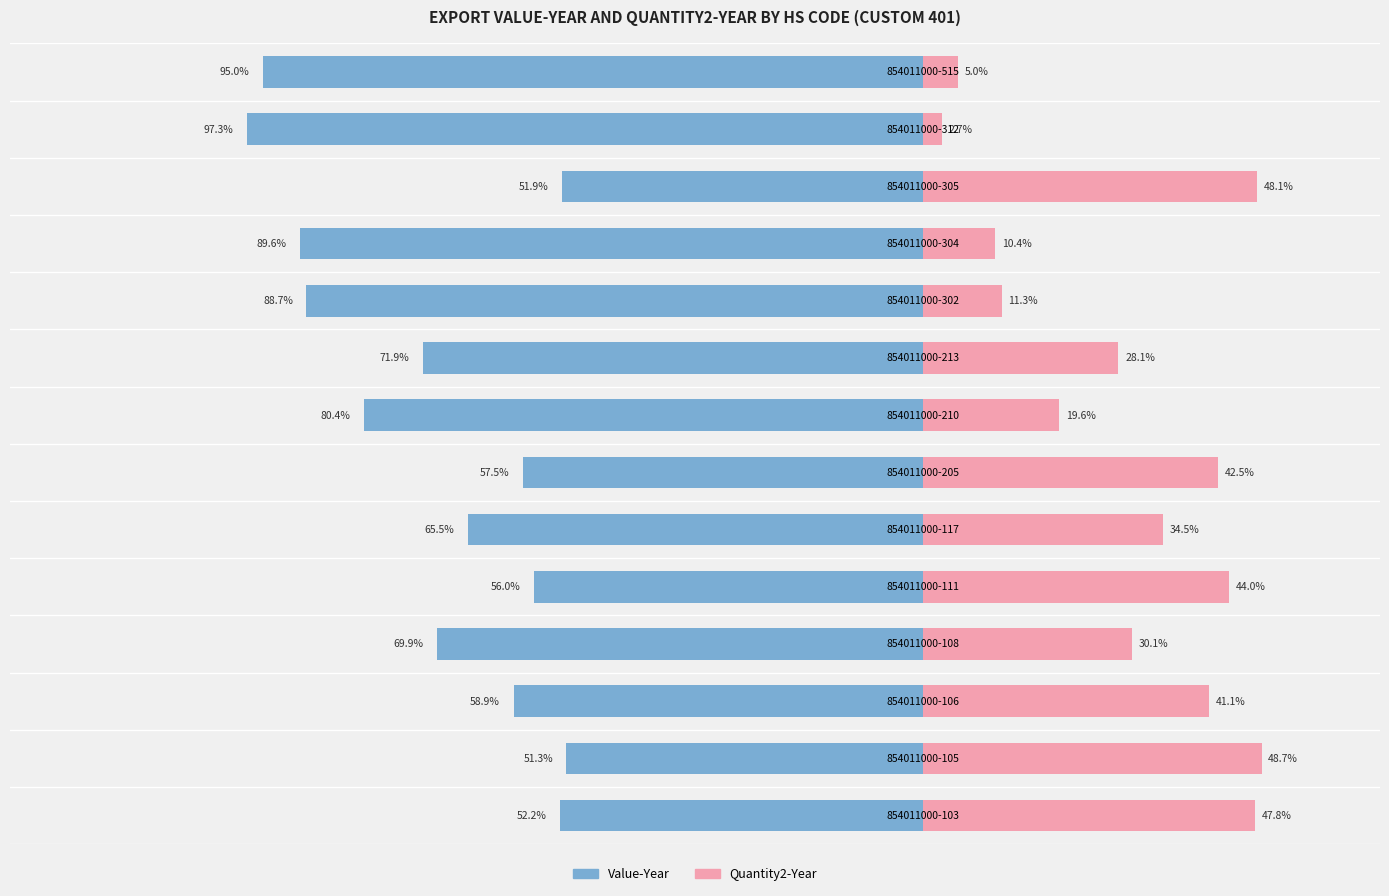

The Value-Year series shows -69.9 at 3. True or false?

True